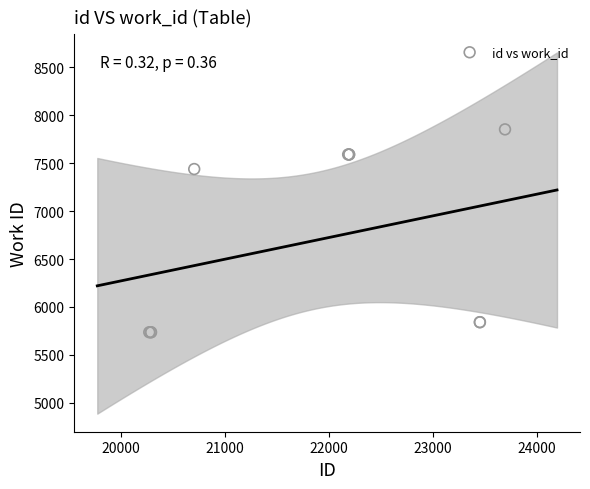

What Y value in the scatter plot is closest to 6794?

7439